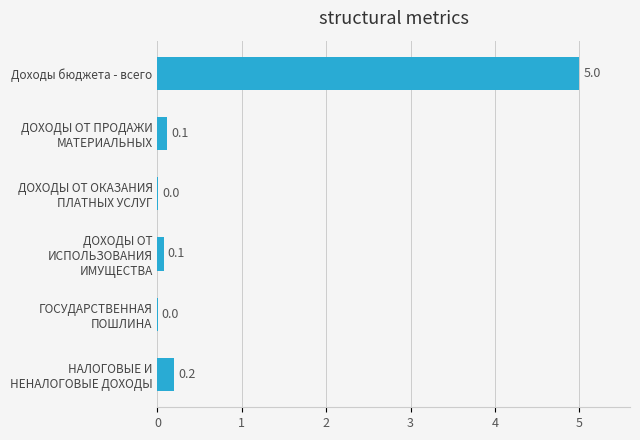

What is the sum of all values?

5.4